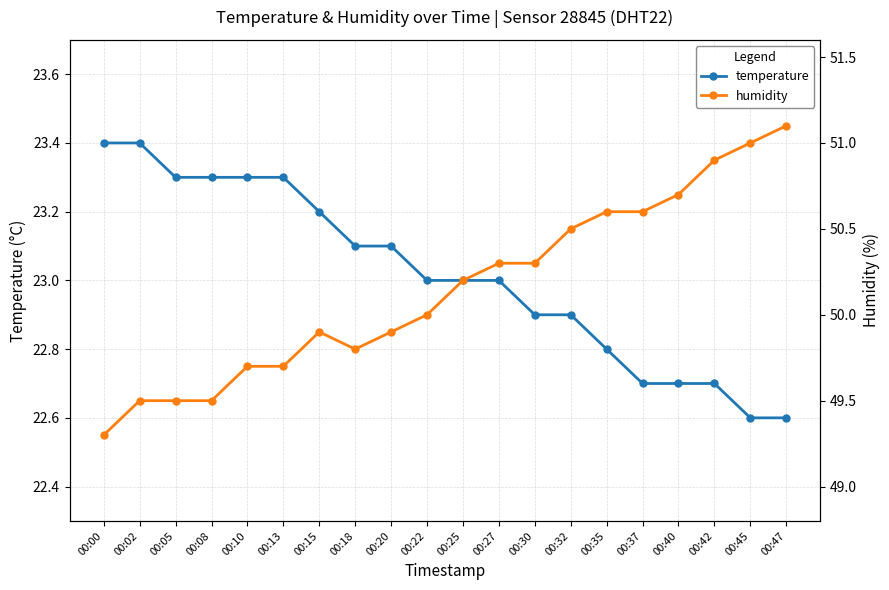

Does the chart have visible grid lines?

Yes